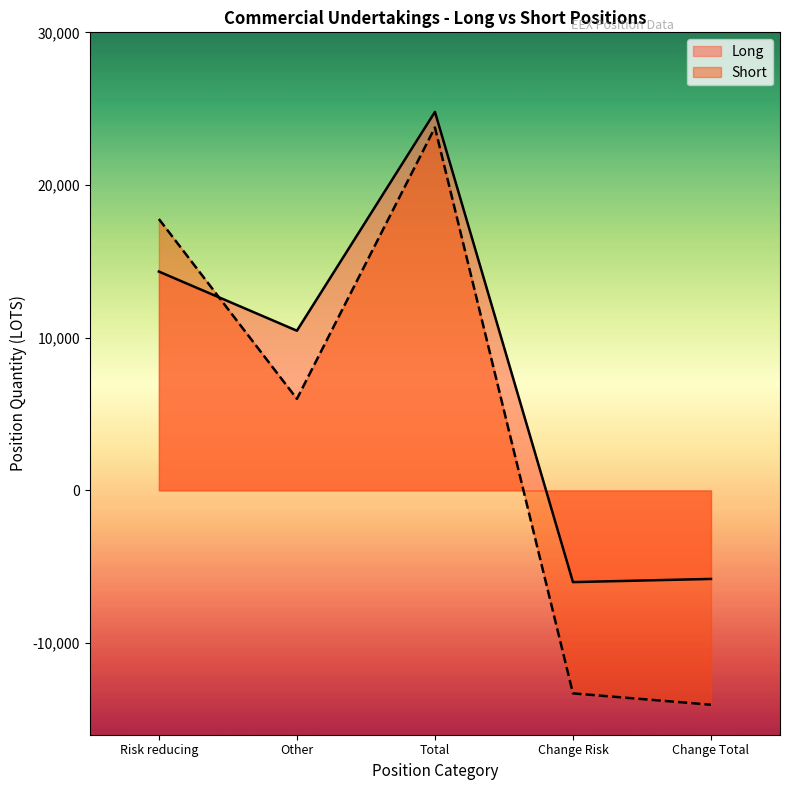

At which category does the chart reach its minimum across all series?

Change Total